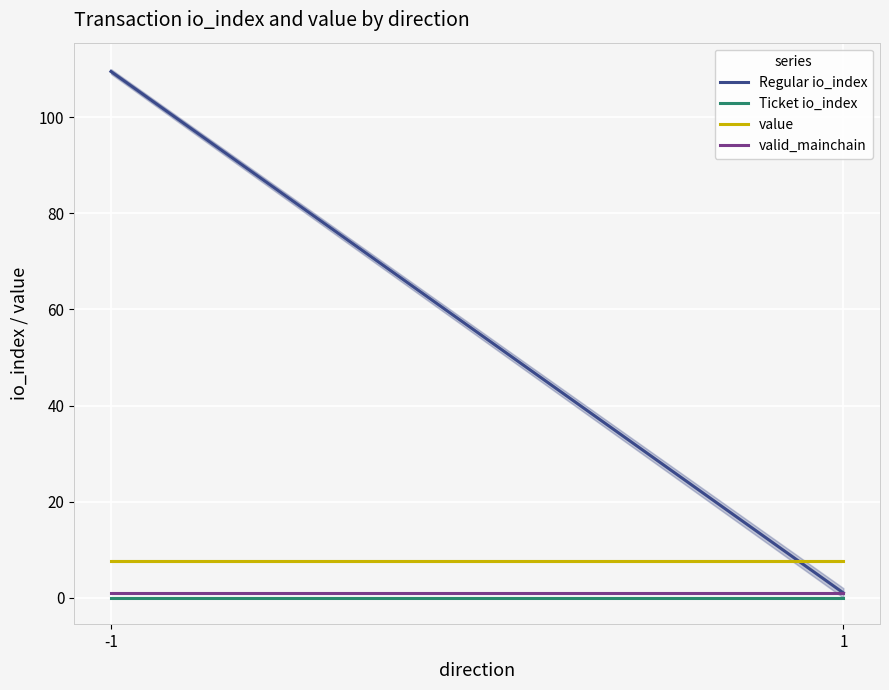

Which series has the largest range (max minus min)?

Regular io_index